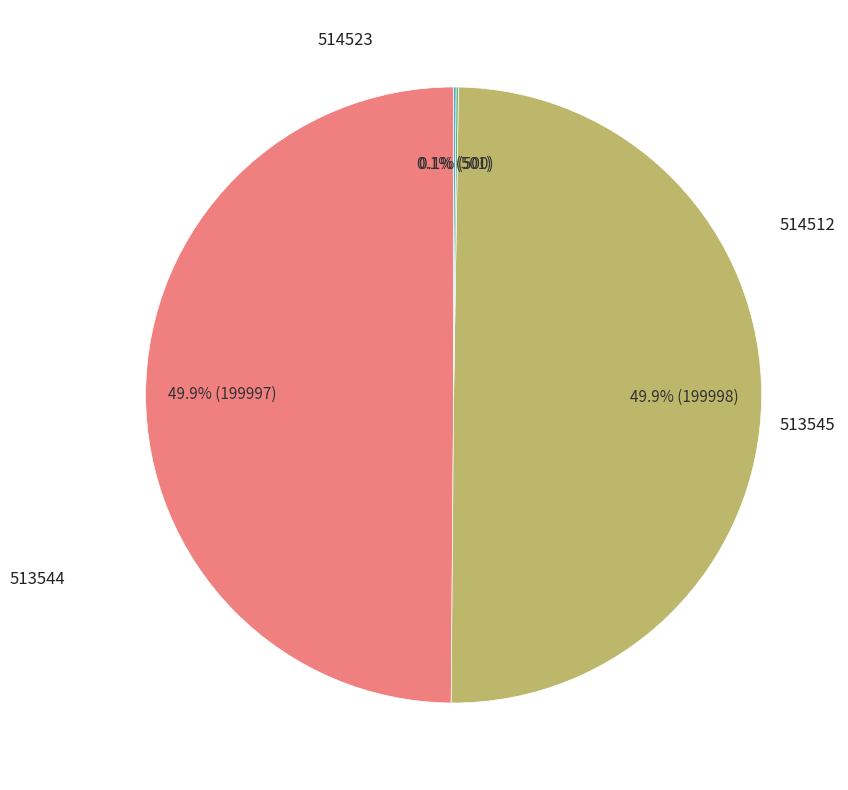

Is it true that 514523 is 50% of the pie?

True